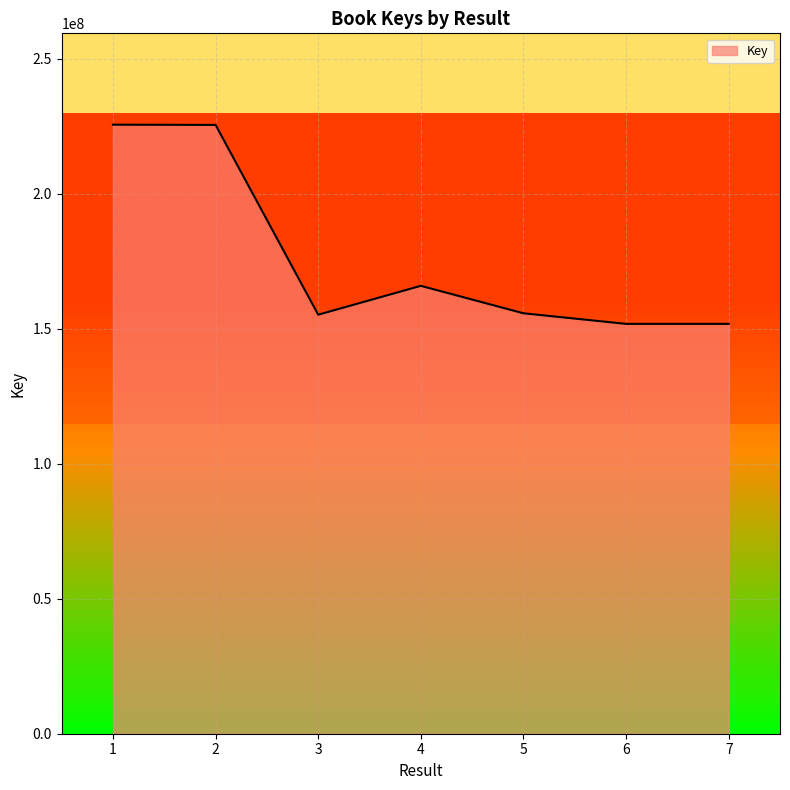

True or false: the data has more than 2 interior local peaks.

False